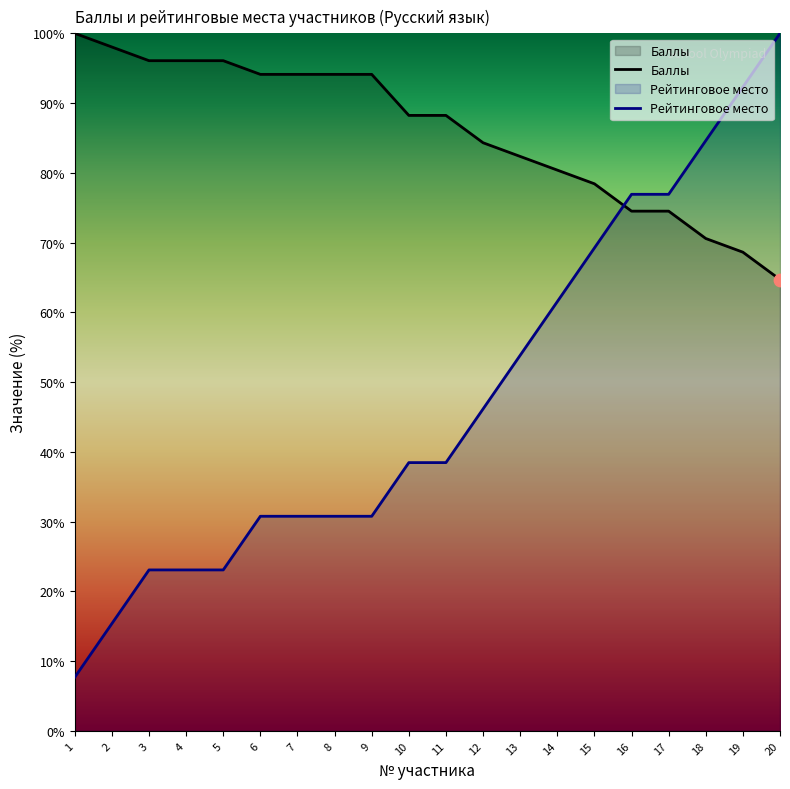

What are all the series names shown in the legend?

Баллы, Рейтинговое место